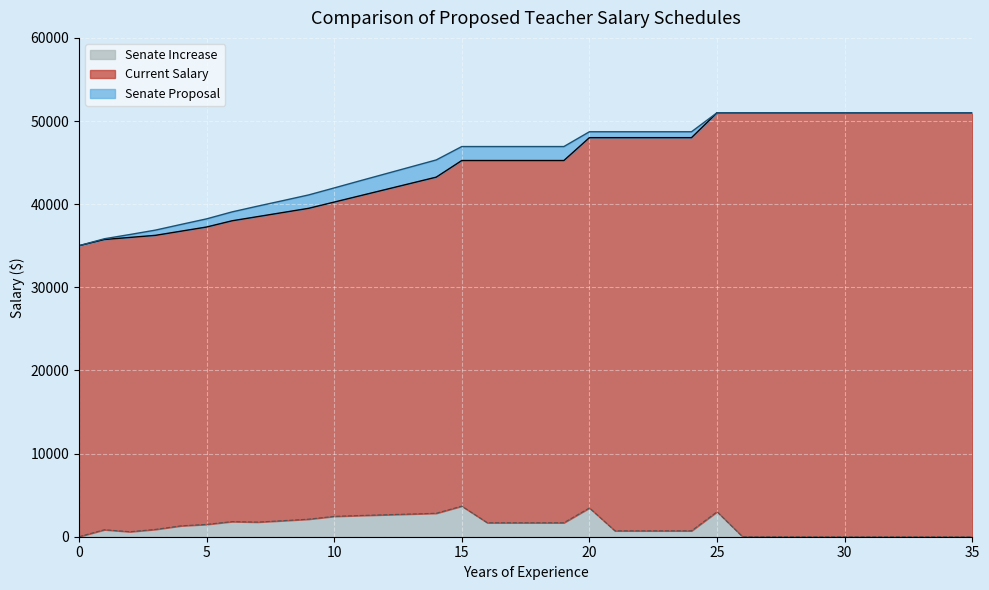

What are all the series names shown in the legend?

Senate Increase, Current Salary, Senate Proposal